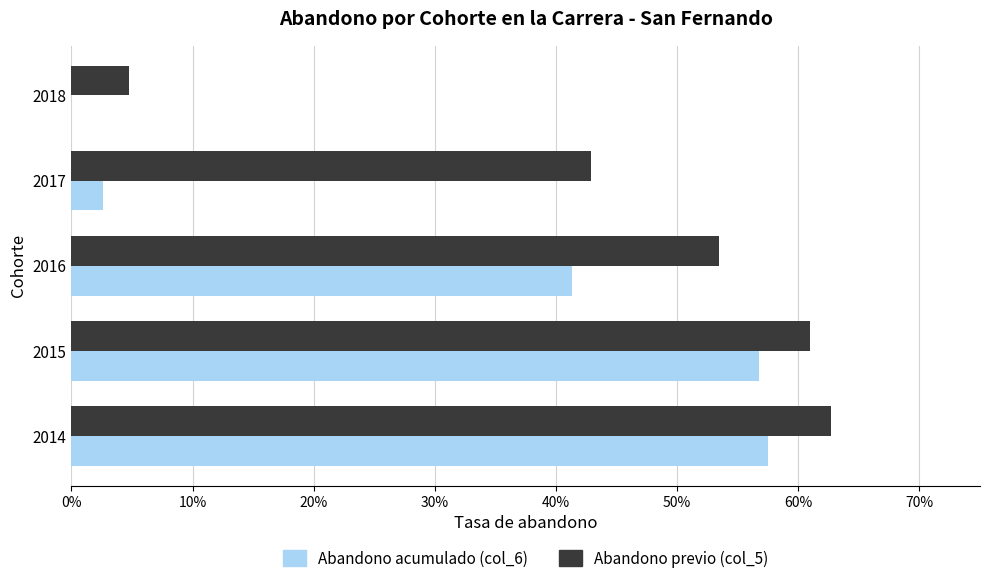

What are all the series names shown in the legend?

Abandono acumulado (col_6), Abandono previo (col_5)